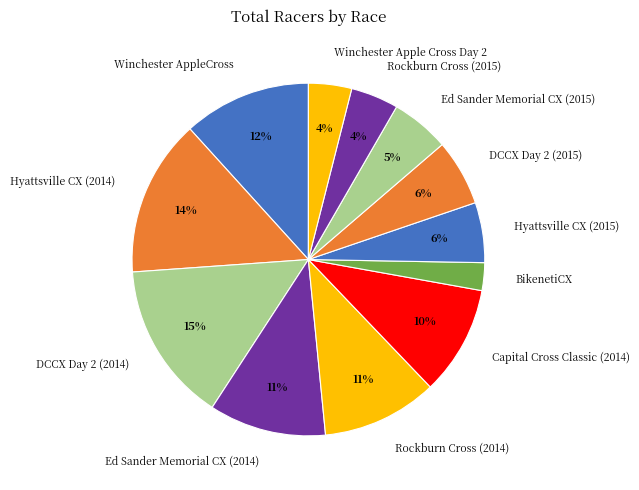

Do Hyattsville CX (2014) and Winchester Apple Cross Day 2 together represent more than half of the pie?

No